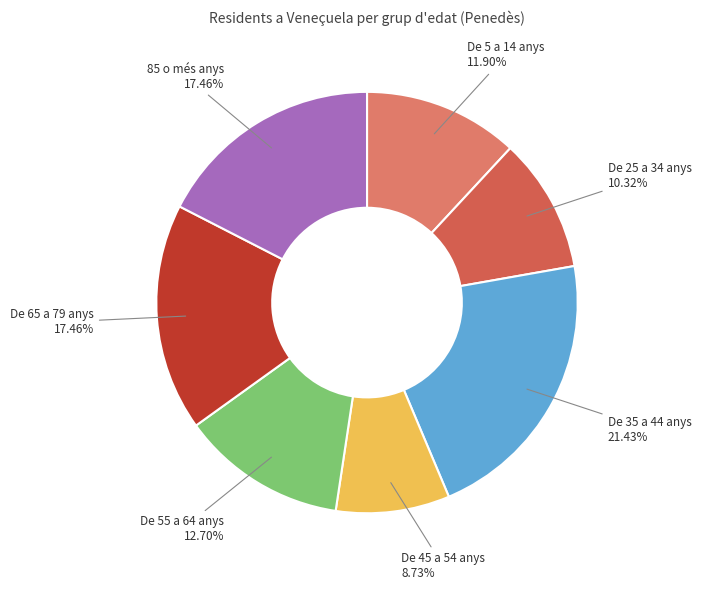

Is there a majority slice in this chart?

No